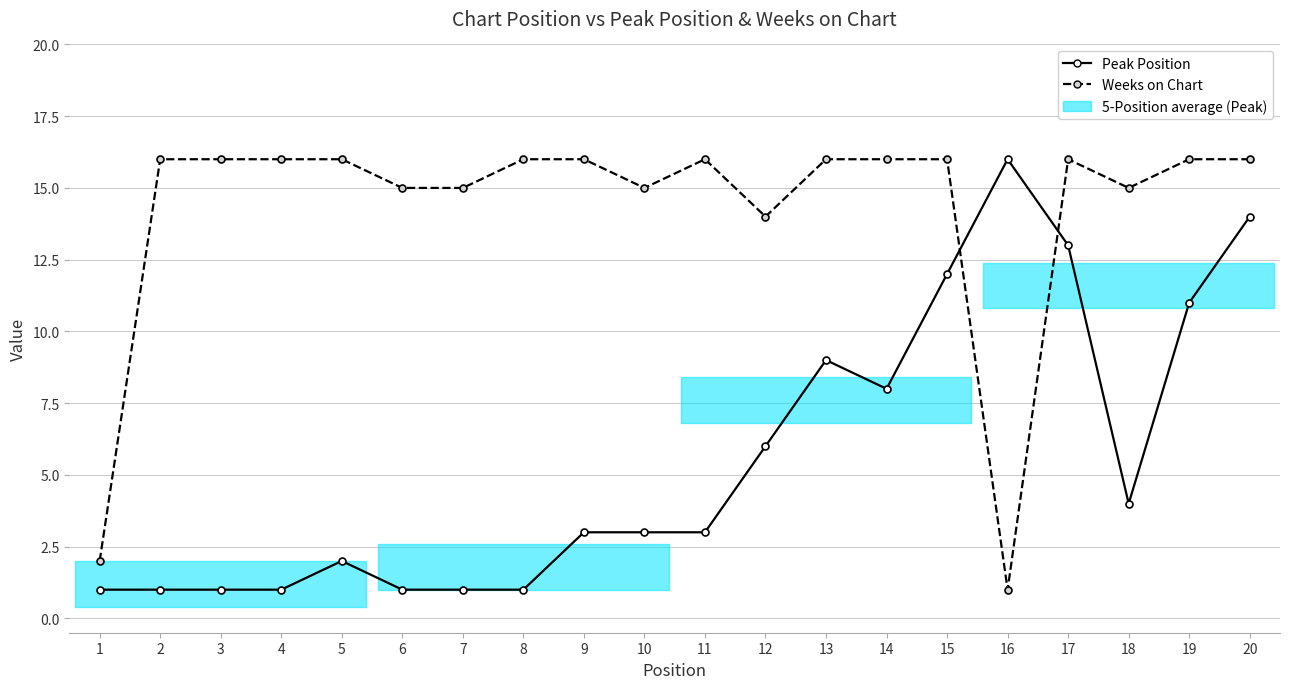

How many intersections are there between Peak Position and Weeks on Chart?

2